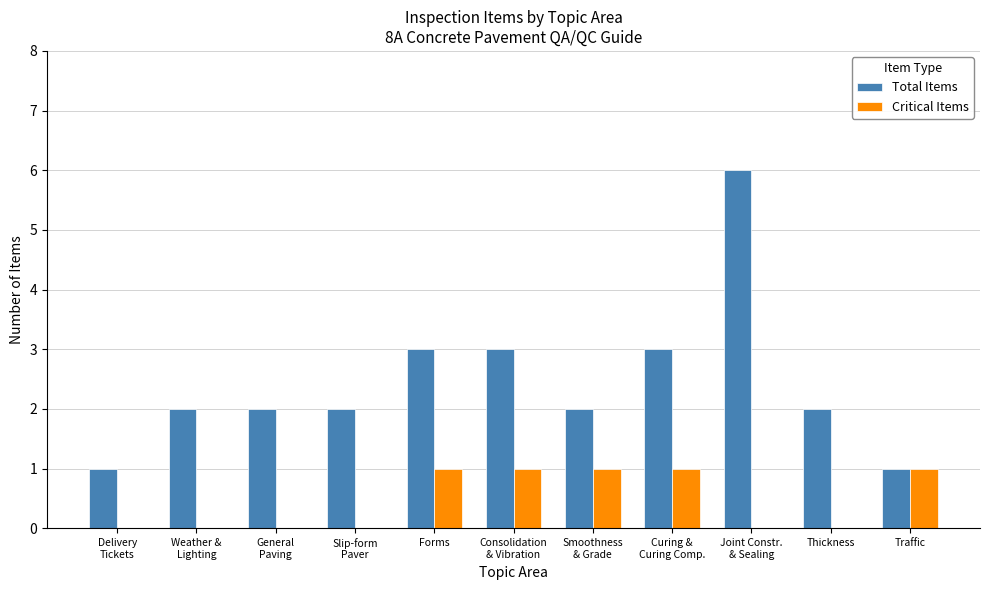

The Total Items series shows 1 at Traffic. True or false?

True